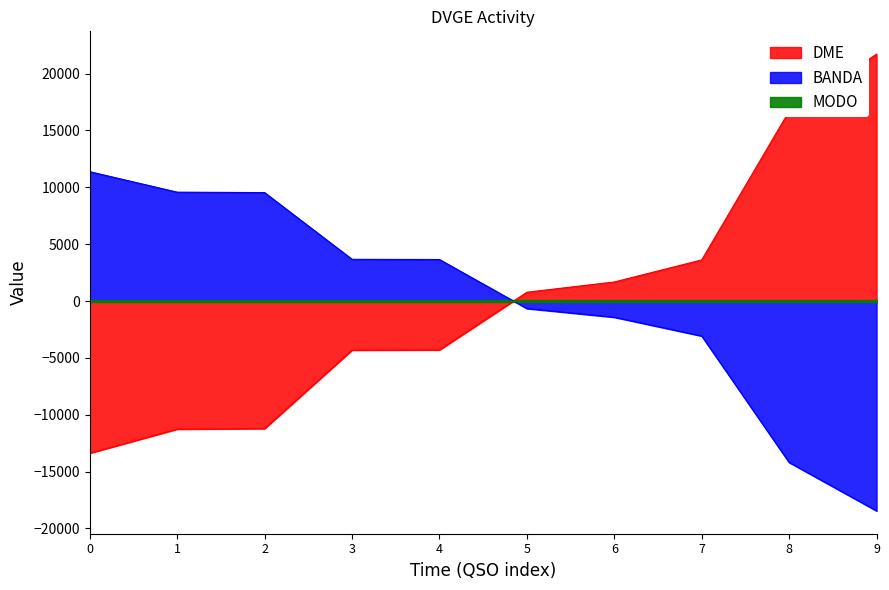

After their last crossing, which series has the higher values: DME or BANDA?

DME